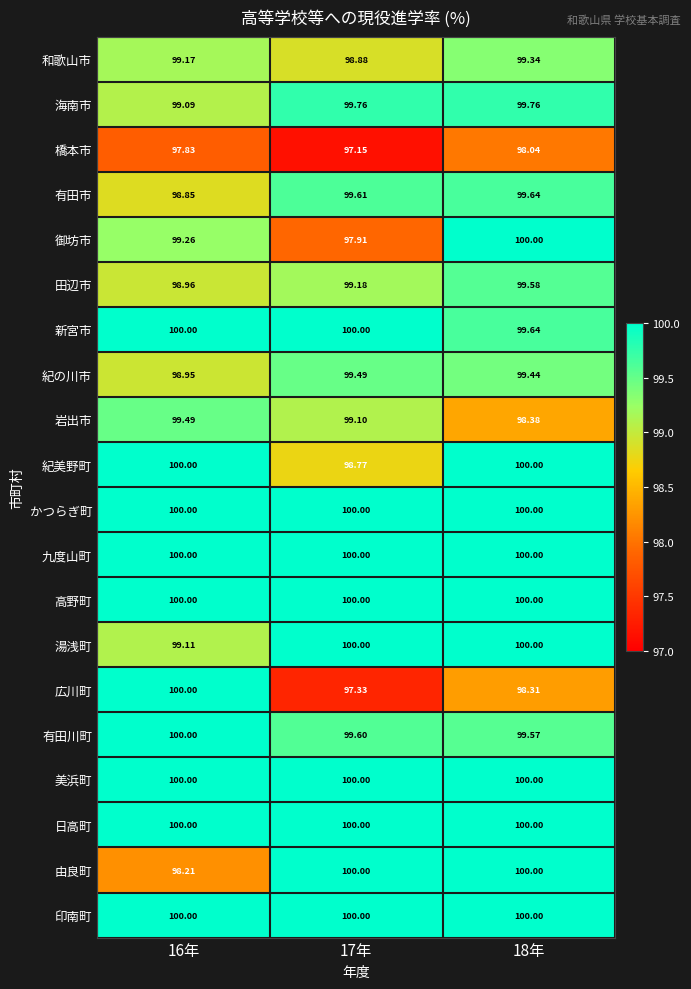

Which series changed the most between 17年 and 18年?

御坊市